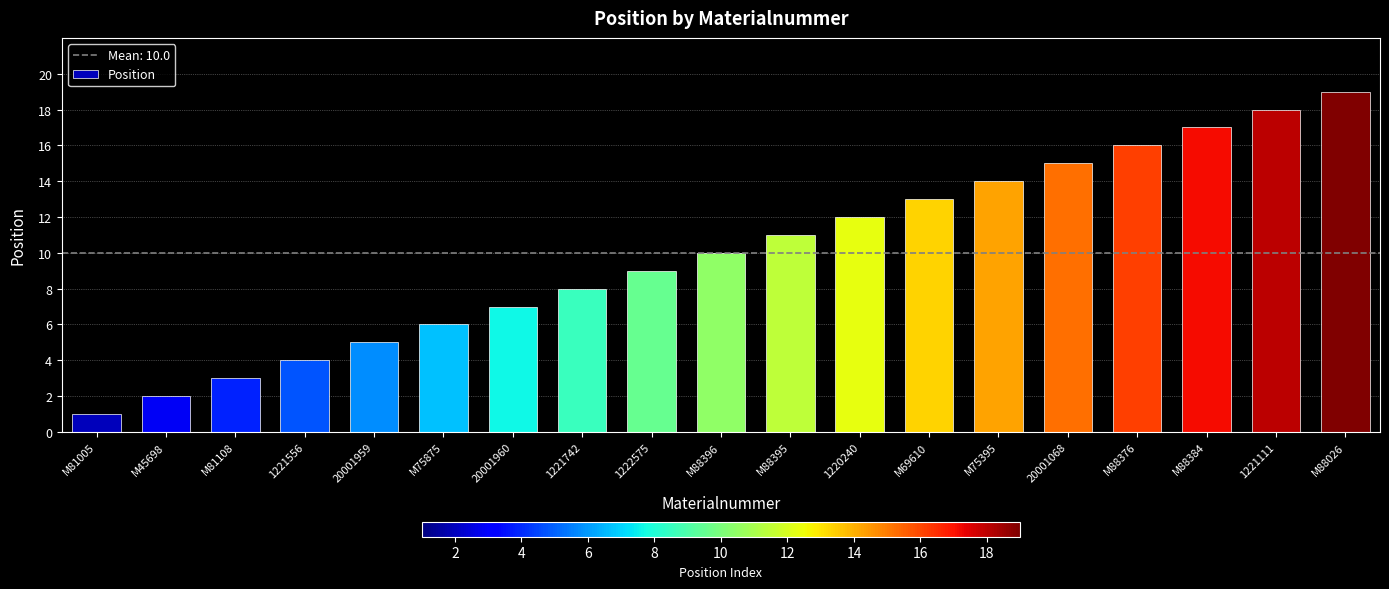

What is the change in value from M81108 to M69610?

+10